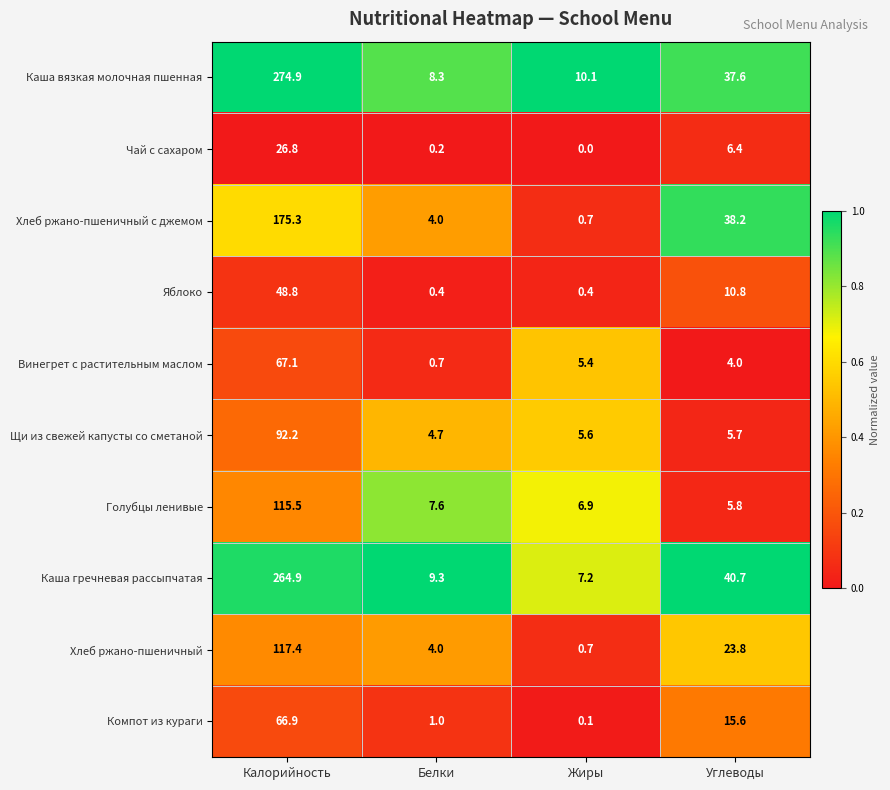

What is the sum of the Хлеб ржано-пшеничный с джемом values at Жиры and Белки?

4.7